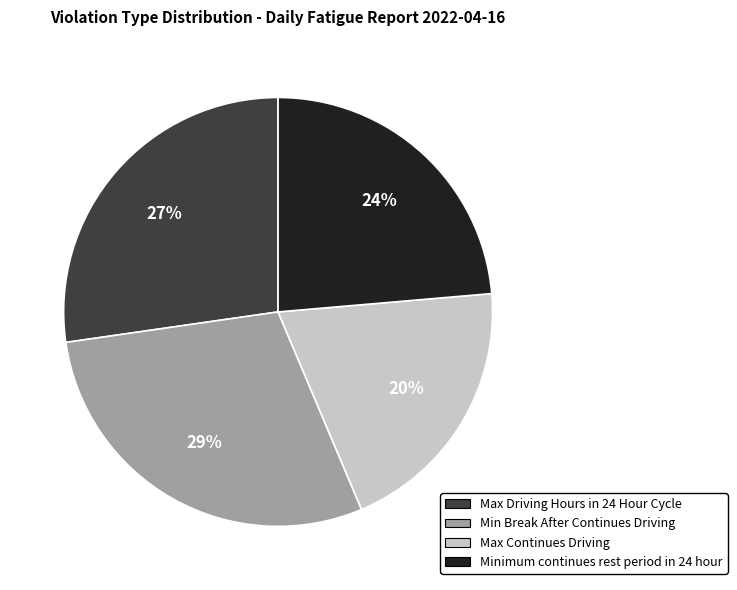

Is there a majority slice in this chart?

No